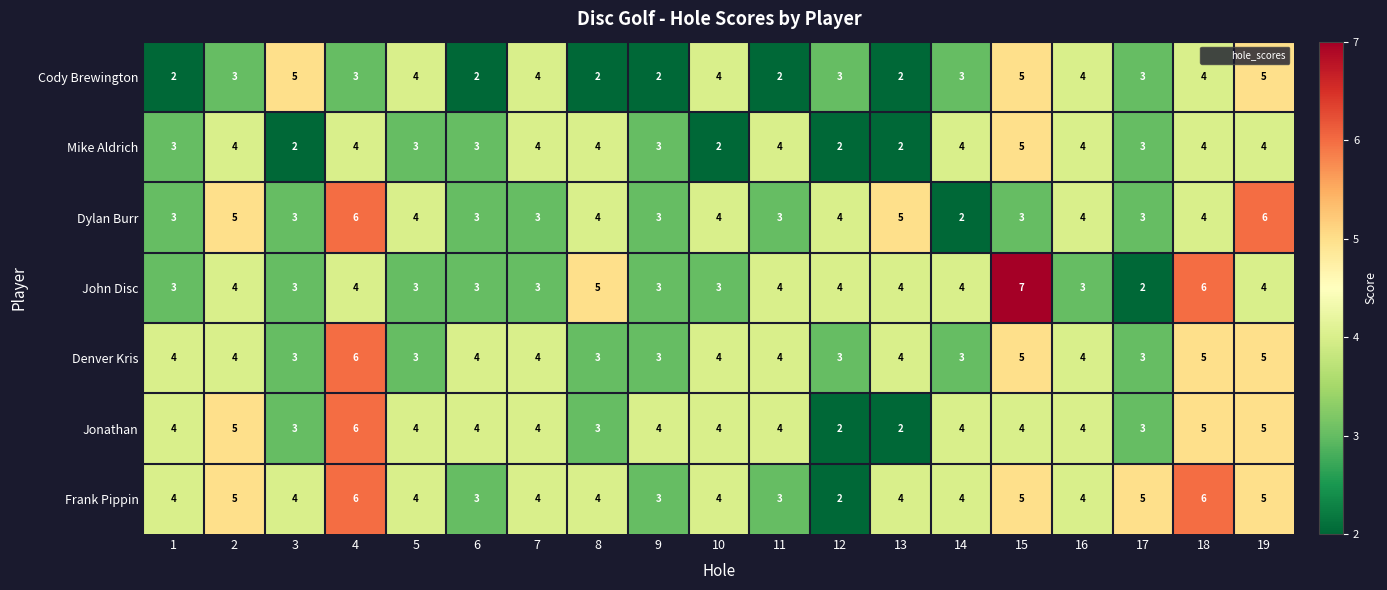

Which label corresponds to the largest value in the chart?

15